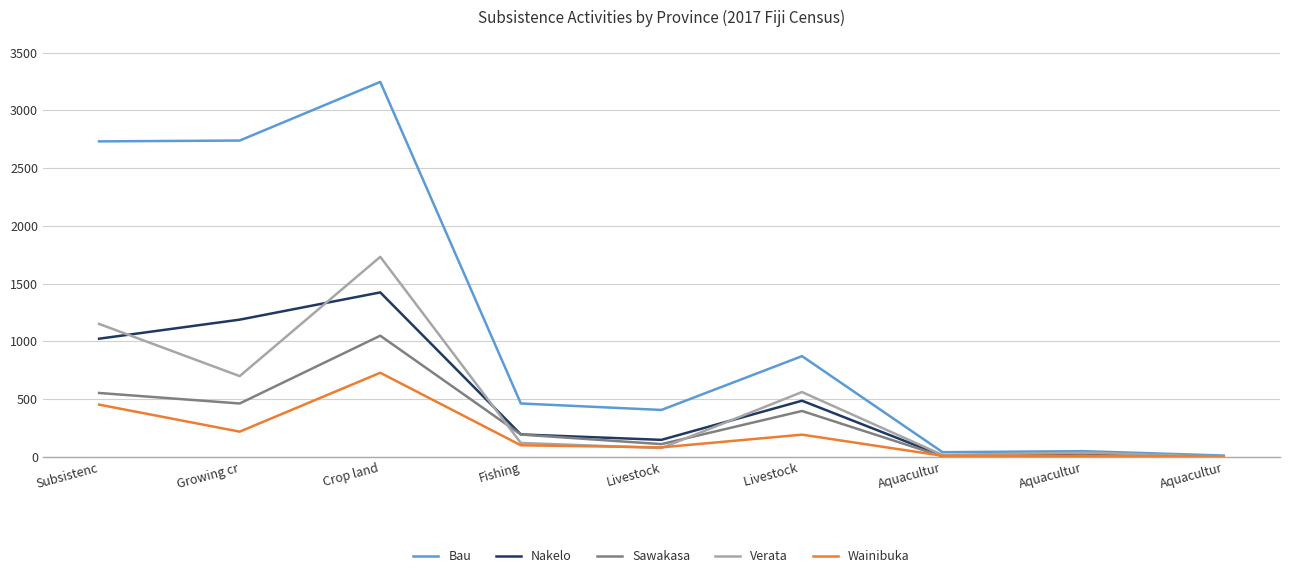

The value of Wainibuka at Growing cr is 67. True or false?

False